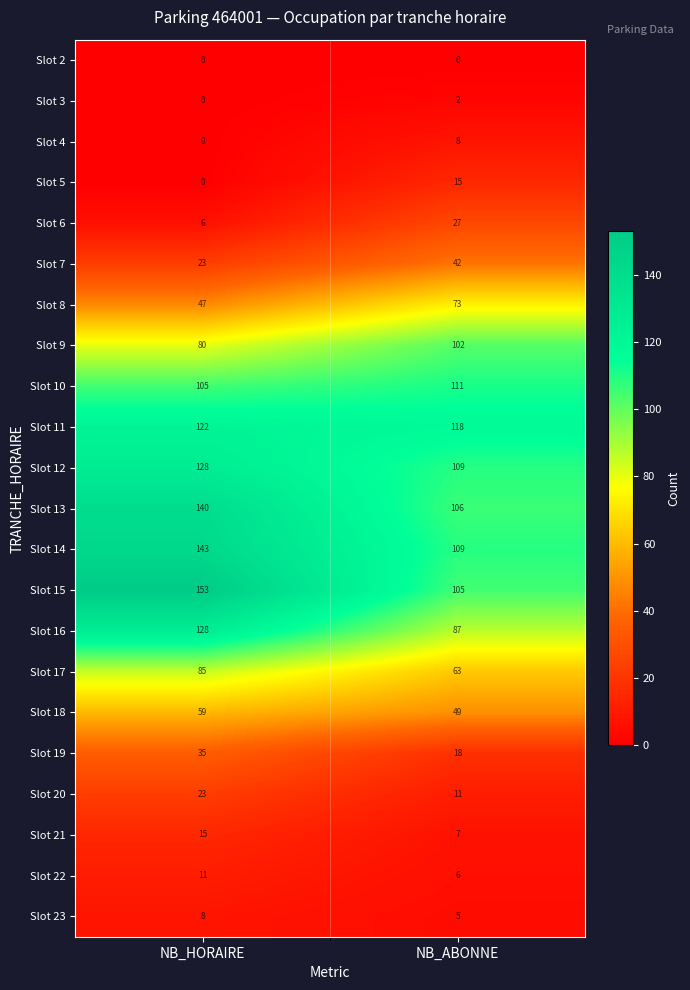

Which series changed the most between NB_HORAIRE and NB_ABONNE?

Slot 15